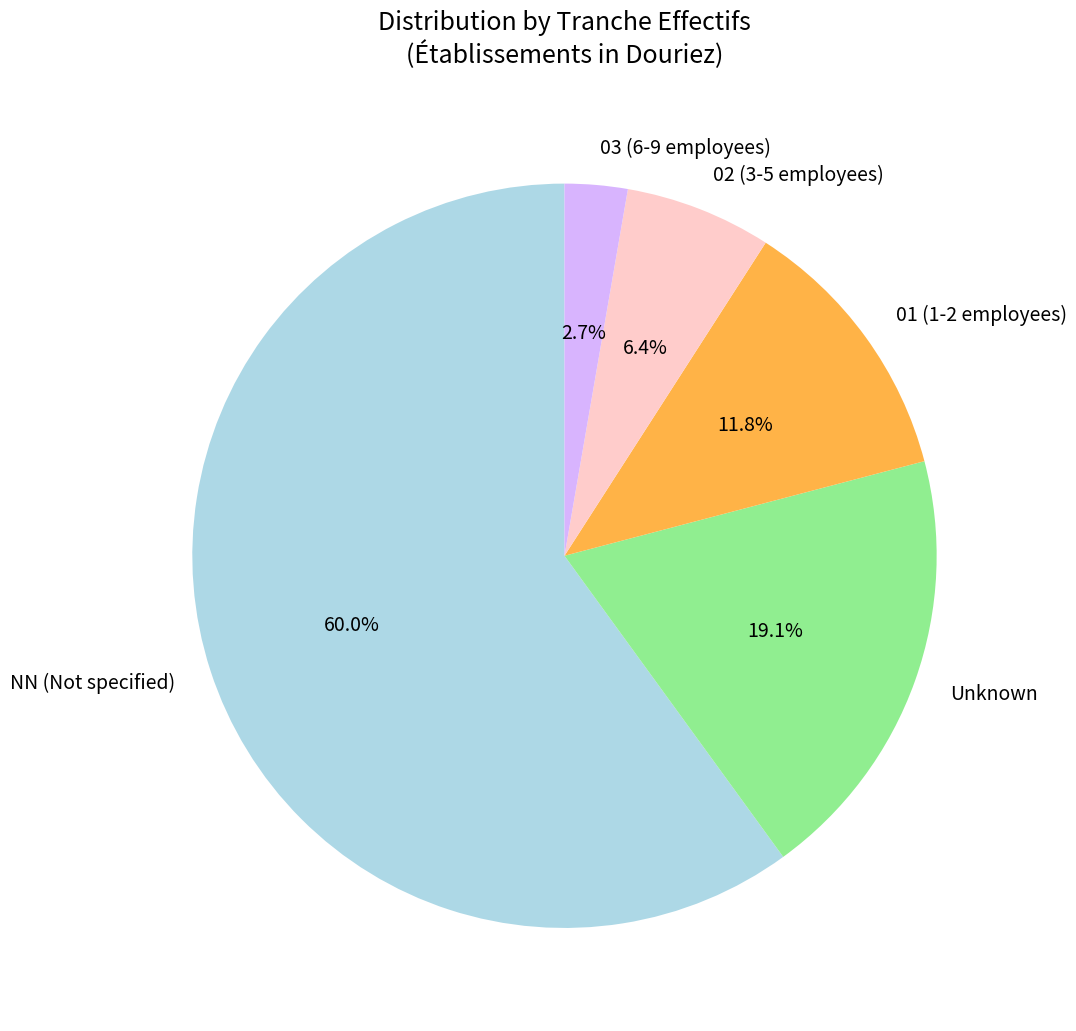

How many slices are in this pie chart?

5